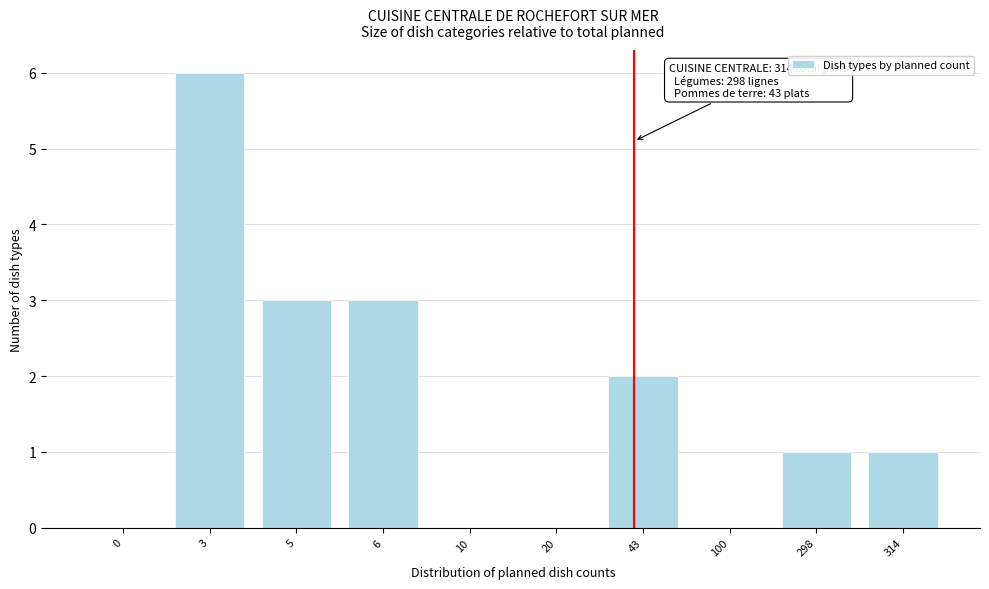

Reading left to right, list all the values displayed in this chart.

0=0	3=6	5=3	6=3	10=0	20=0	43=2	100=0	298=1	314=1